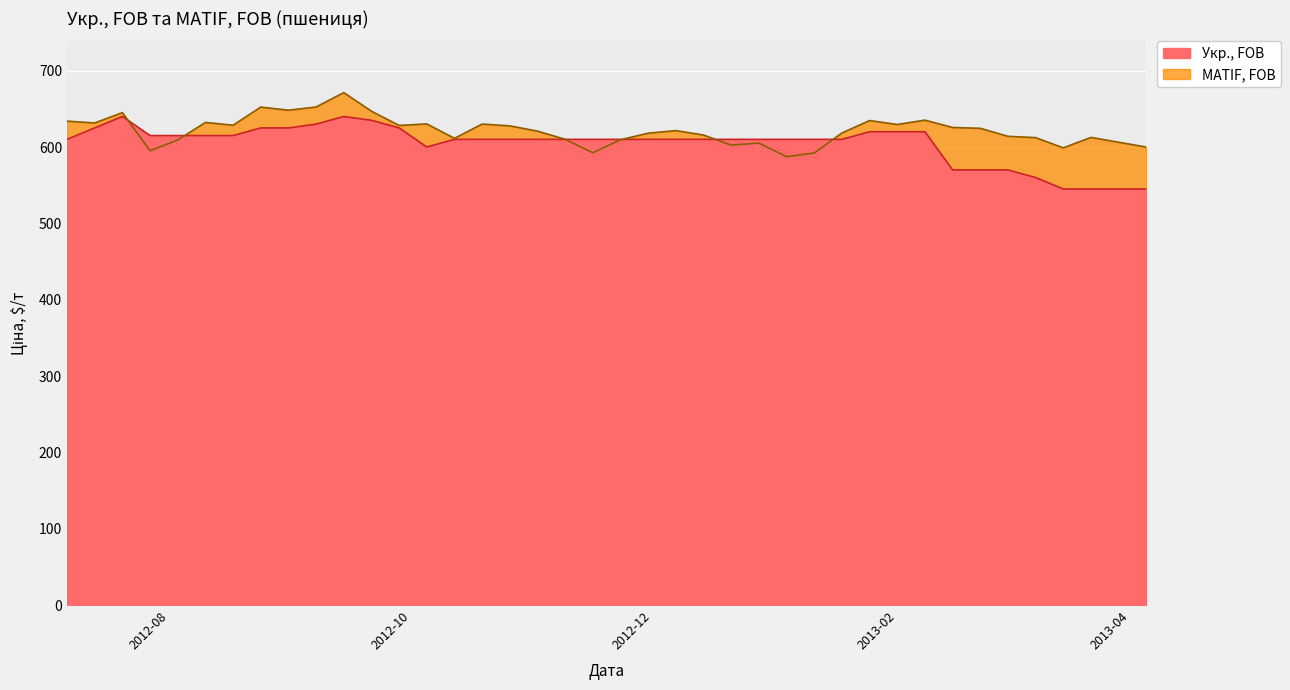

At which label does Укр., FOB reach its peak?

2012-07-20